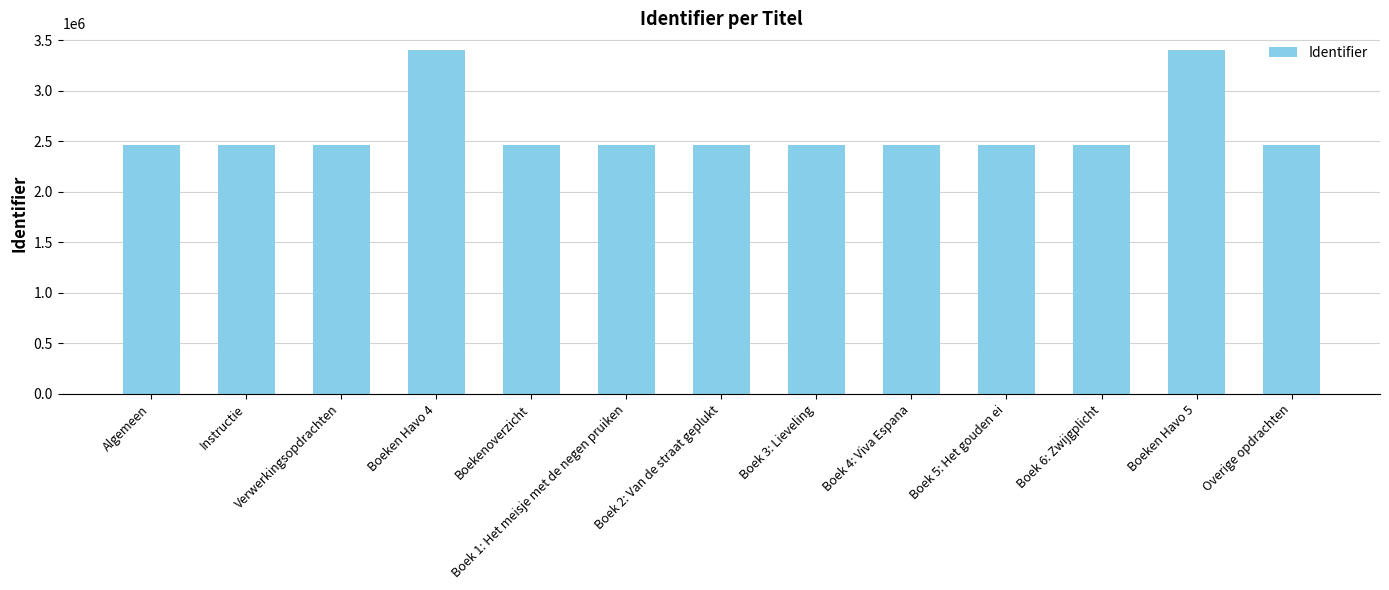

What is the average value?

2608915